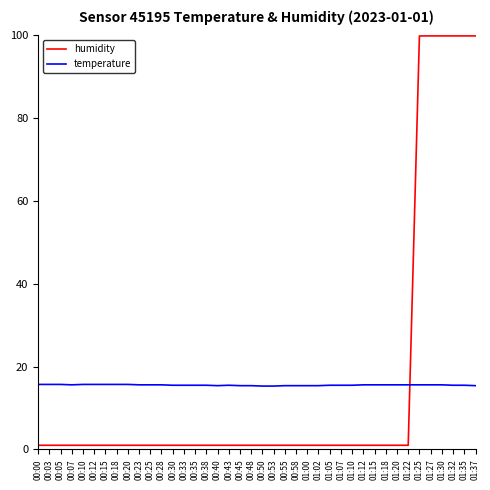

What is the difference between the maximum and minimum values in the humidity series?

98.9